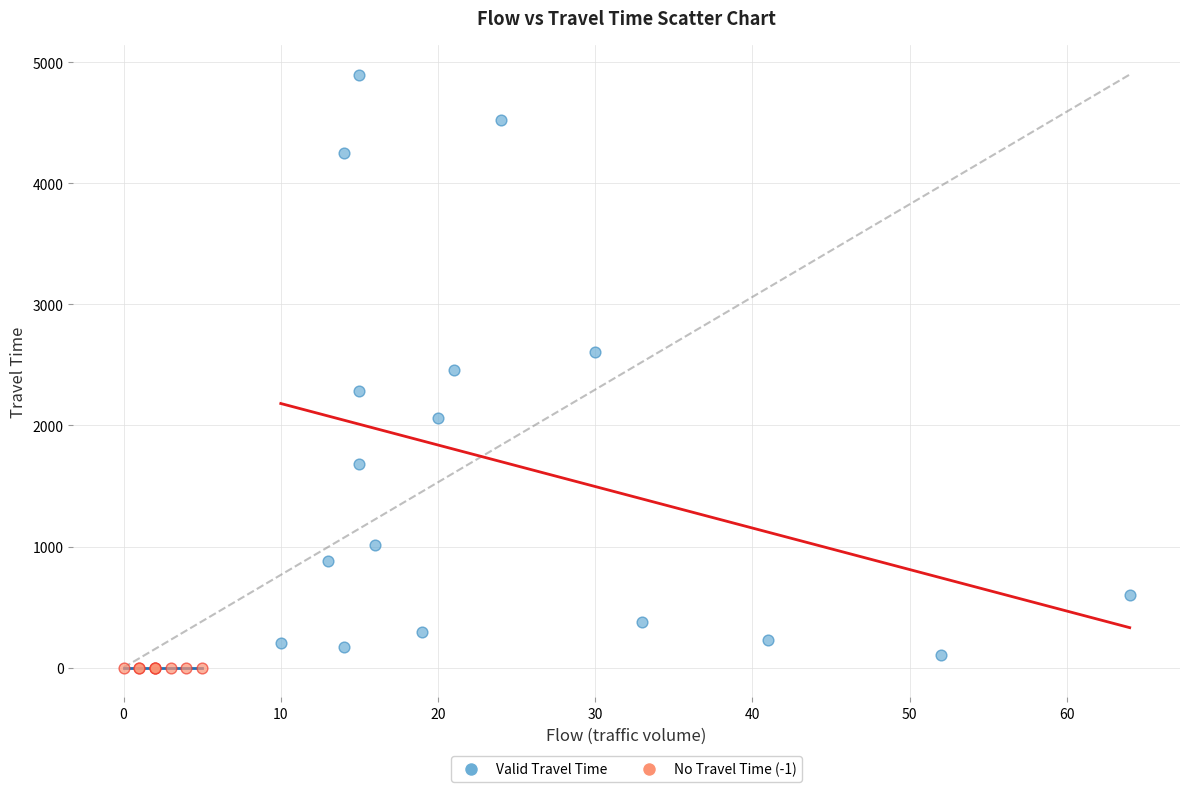

Which series reaches the maximum Y coordinate?

Valid Travel Time